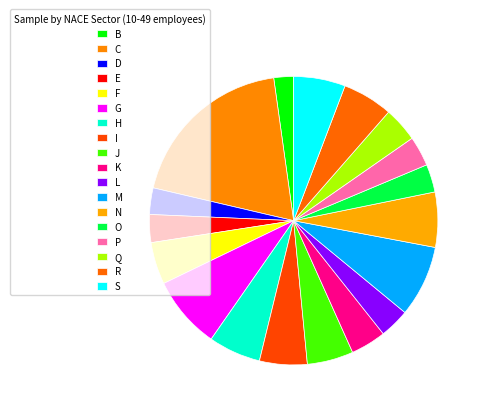

To the nearest percent, what is the average slice percentage?

6%